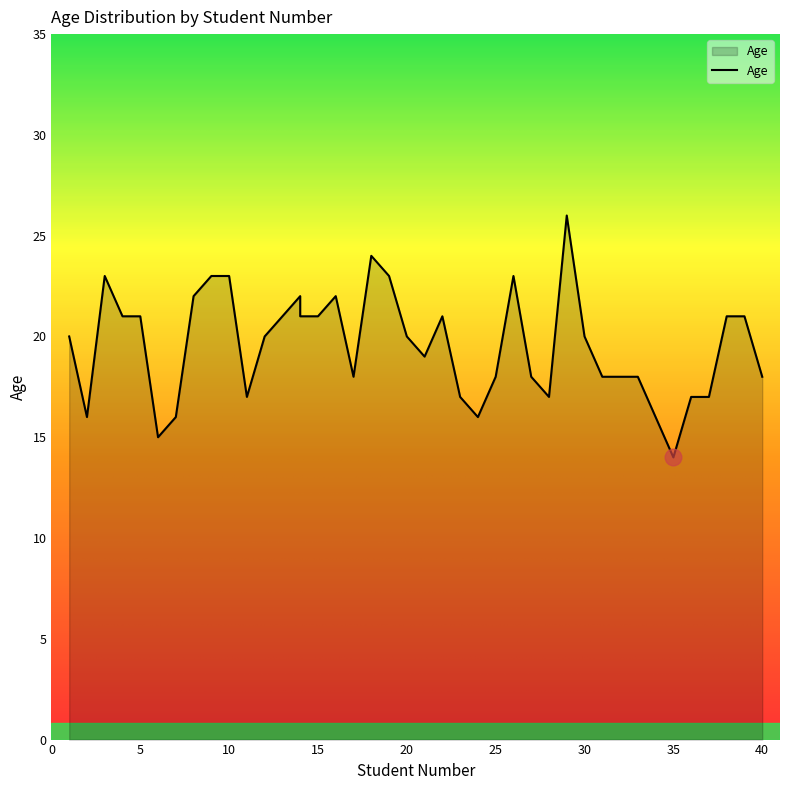

Where is the first local minimum?

2